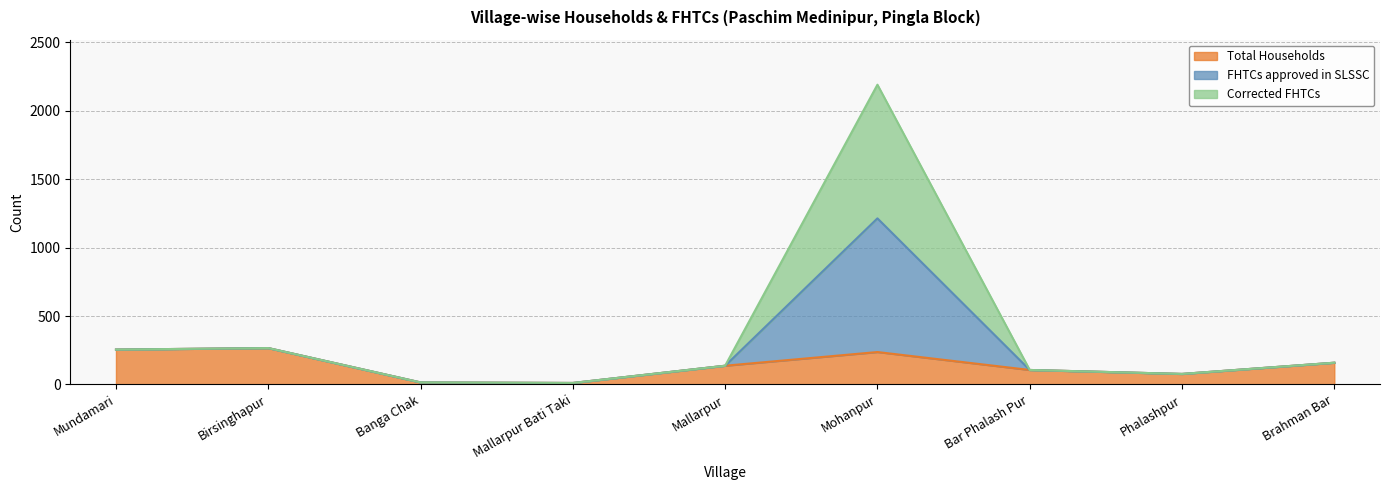

Which label corresponds to the smallest value in the chart?

Mallarpur Bati Taki